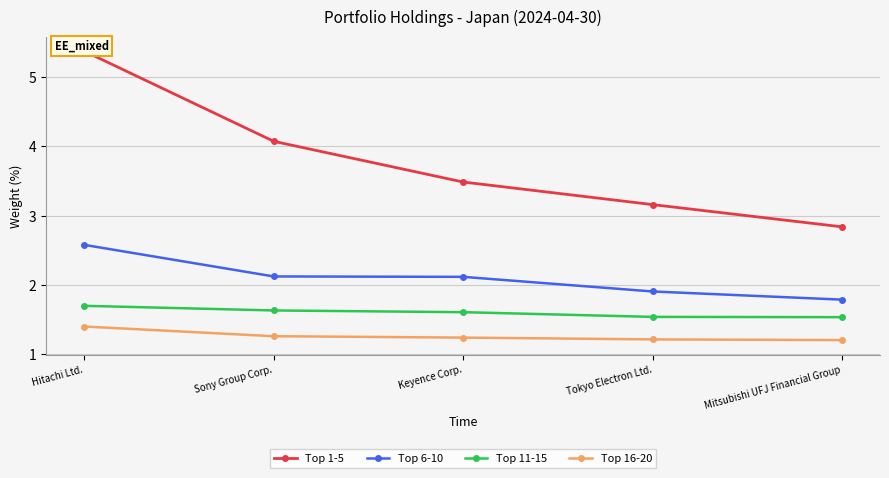

What is the value of the Top 16-20 point at the 2nd from the left?

1.3